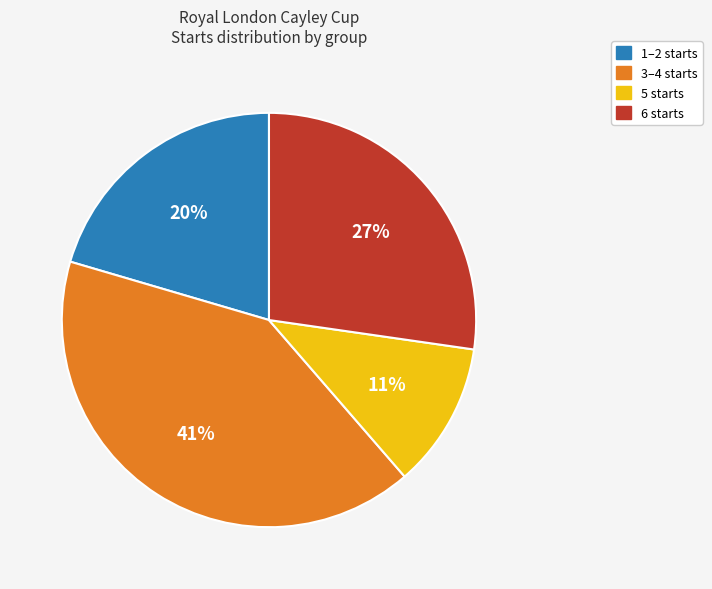

To the nearest percent, what is the difference between the largest and smallest slice percentages?

30%